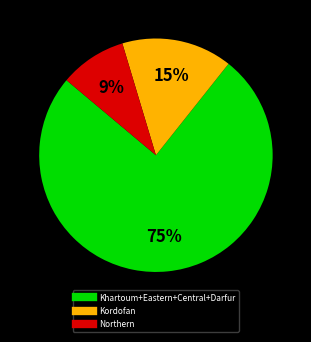

Is there any slice that represents more than half of the pie?

Yes